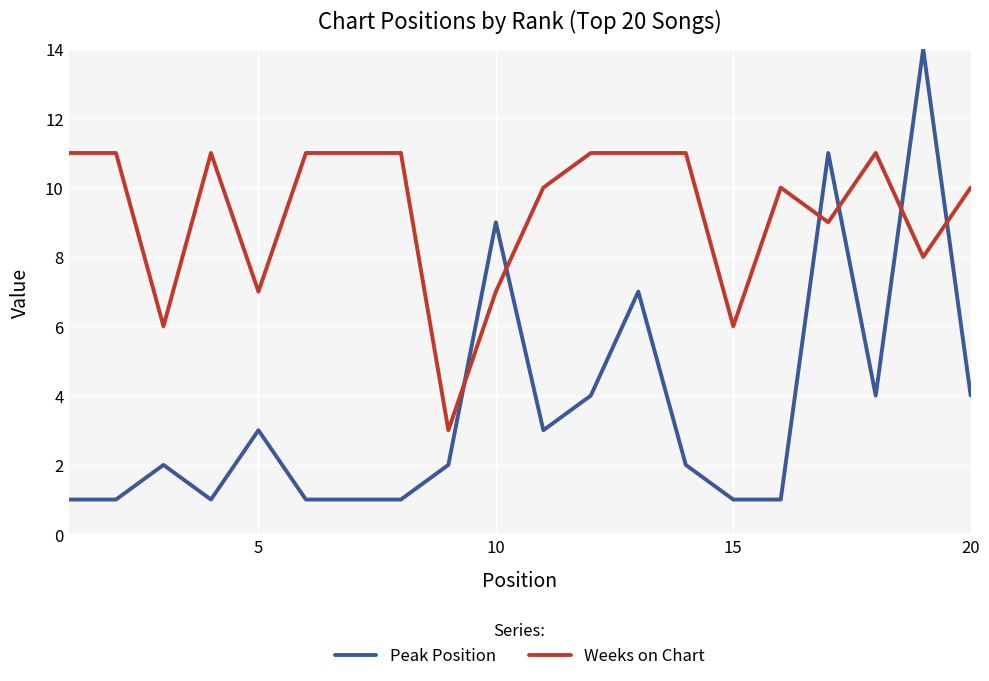

List the series in order of their peak value, highest first.

Peak Position, Weeks on Chart